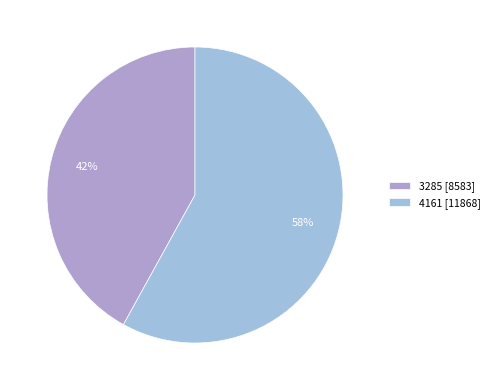

Count the number of slices in the pie.

2